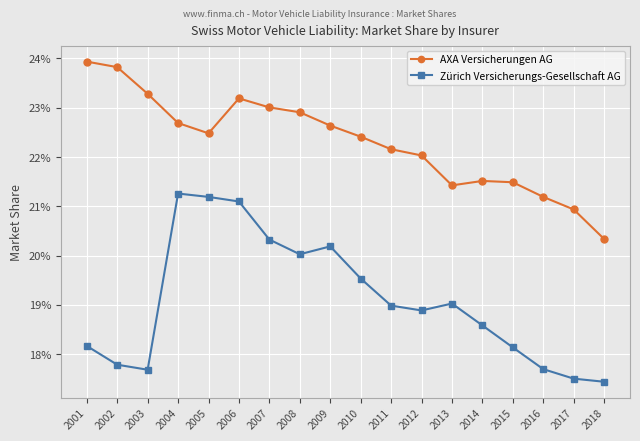

What is the average value of the AXA Versicherungen AG series?

0.2